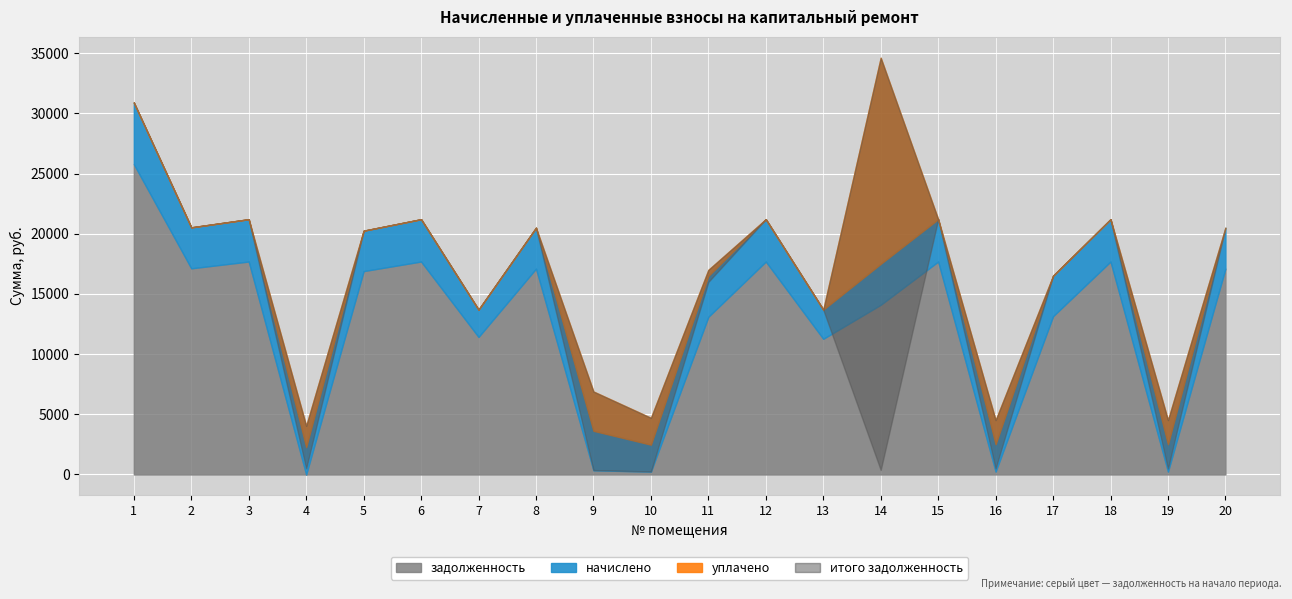

Between 19 and 12, which is larger?

12